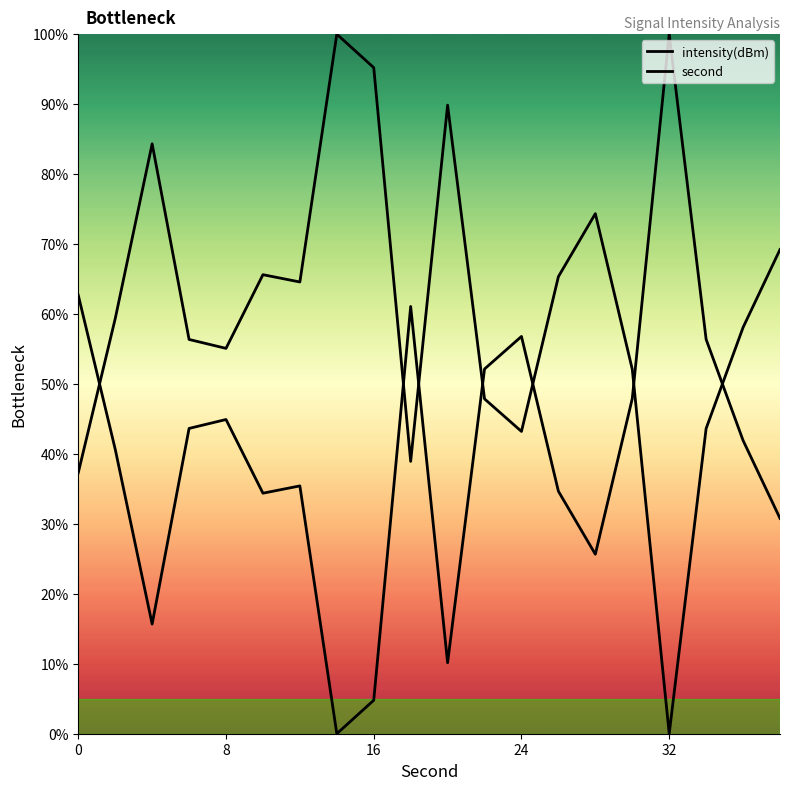

Which series ends up on top after the final intersection of intensity(dBm) and second?

second